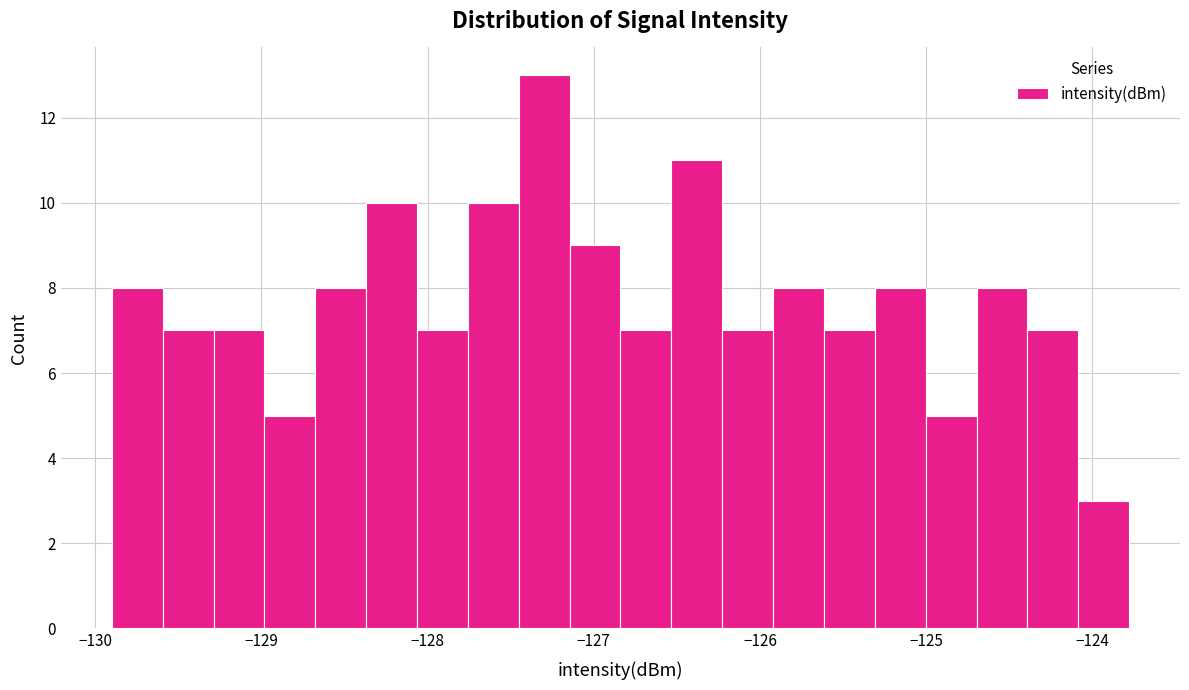

Around what value on the x-axis is the tallest bar? Give the approximate position of its centre, as read against the axis.

-127.3